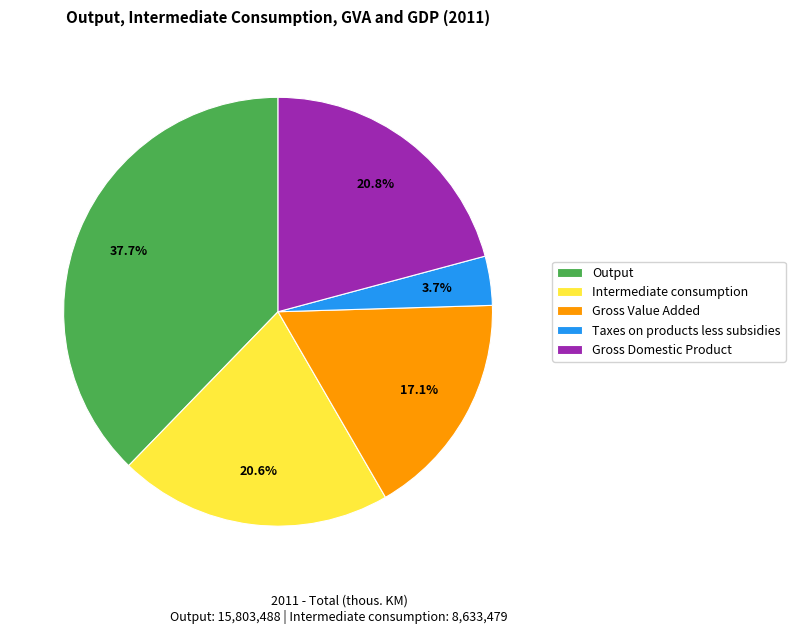

To the nearest percent, what percentage of the pie is Taxes on products less subsidies?

4%